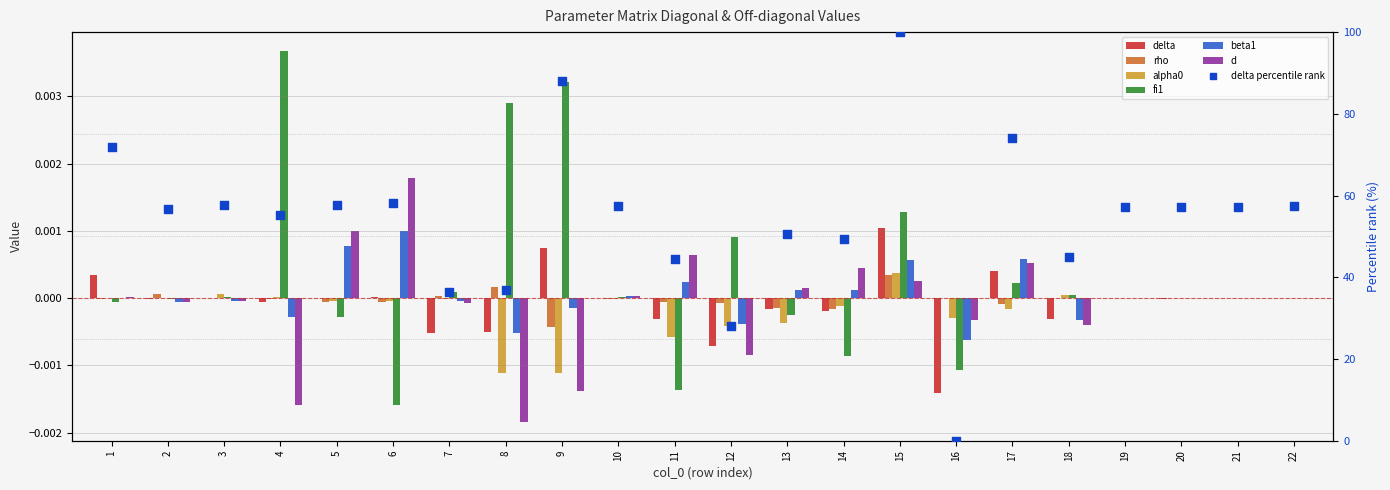

At how many categories does at least one series exceed 0?

20